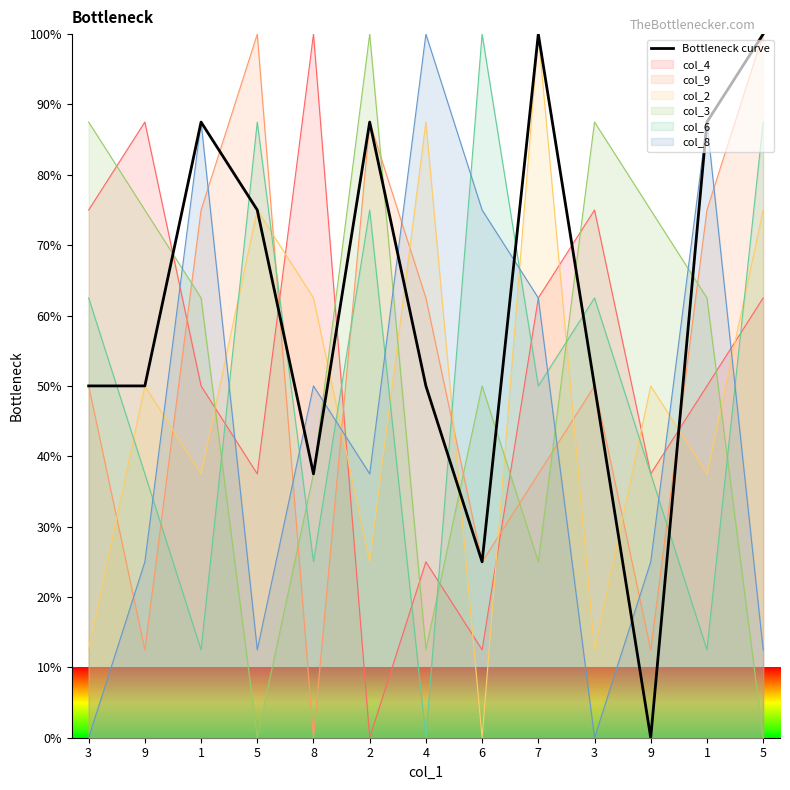

How many interior local peaks (higher than both neighbors) does the data have?

3